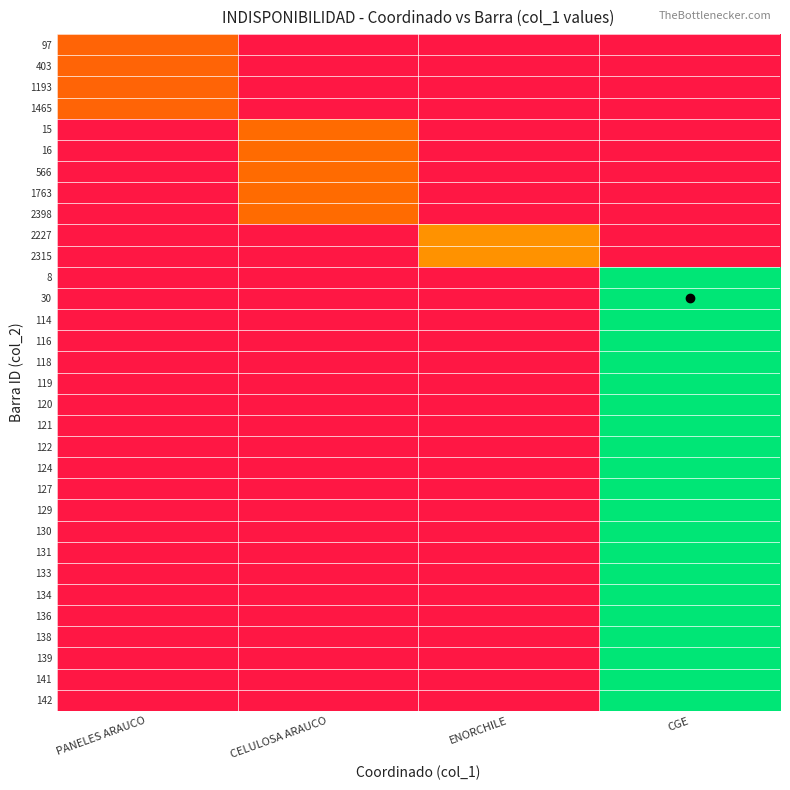

At which category is the sum across all series the highest?

CGE